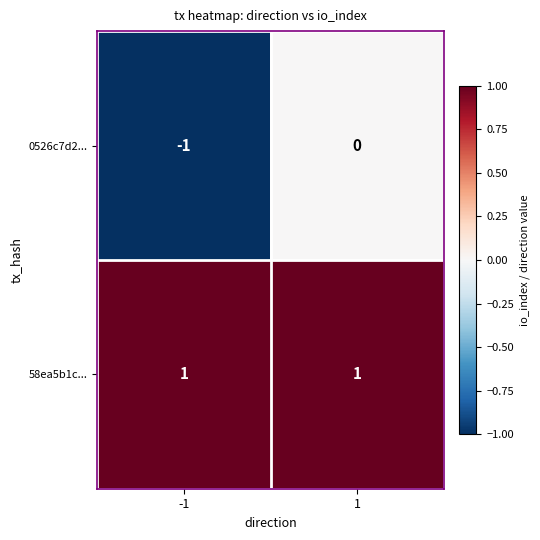

At which category is the sum across all series the highest?

1